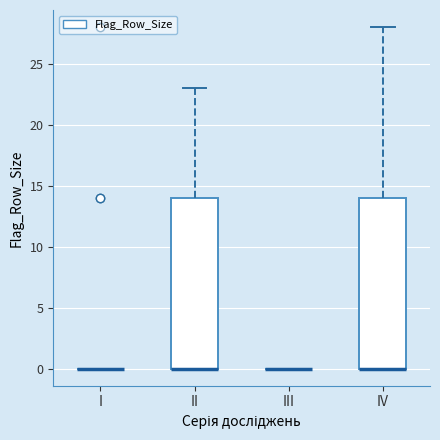

Reading left to right, read every box against the y-axis: the position of its median line, the range the box covers, and the ends of its whiskers. The values are not printed on the chart, so give them approximately, as read against the axis.

I: box collapsed to a line at 0, whiskers 0 to 0
II: median 0 (drawn on the box's lower edge), box 0 to 14, whiskers 0 to 23
III: box collapsed to a line at 0, whiskers 0 to 0
IV: median 0 (drawn on the box's lower edge), box 0 to 14, whiskers 0 to 28